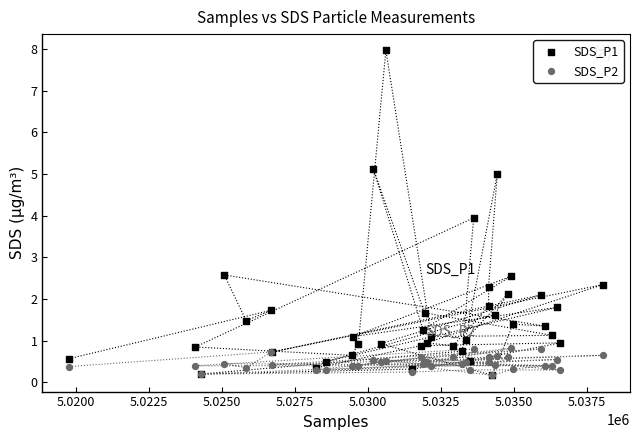

Which series has the widest spread of Y values?

SDS_P1